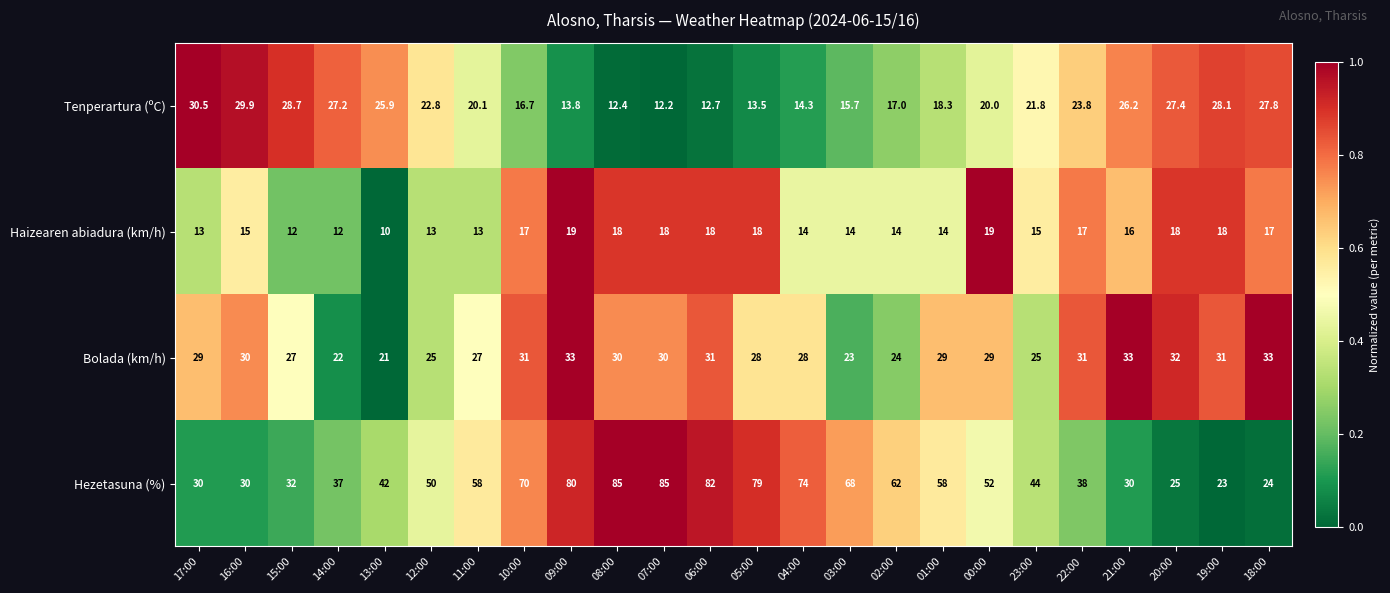

What is the difference between the Tenperartura (ºC) values at 05:00 and 01:00?

4.8